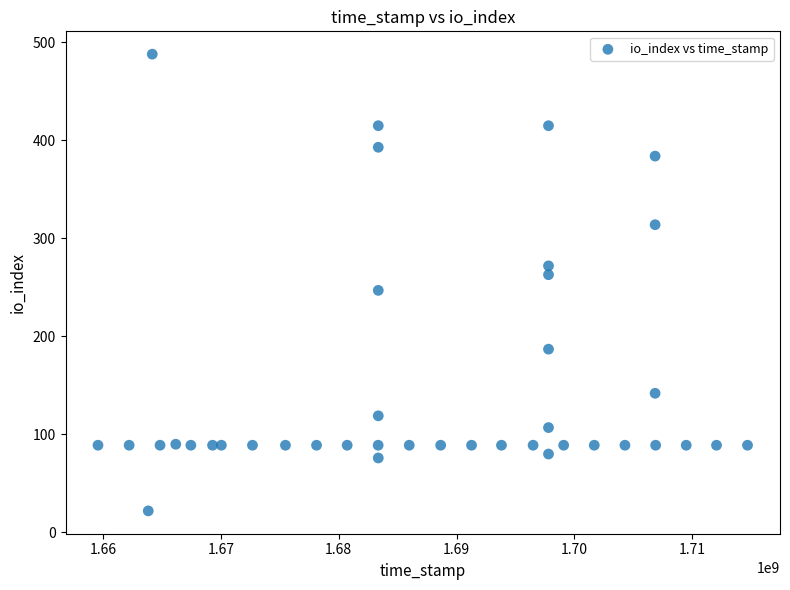

What is the range of X values (max minus min)?

55118295